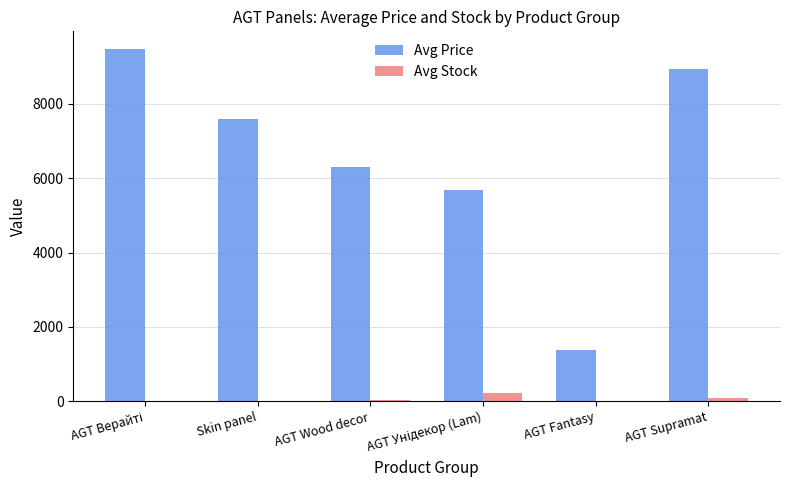

The value of Avg Price at AGT Wood decor is 6308.8. True or false?

True